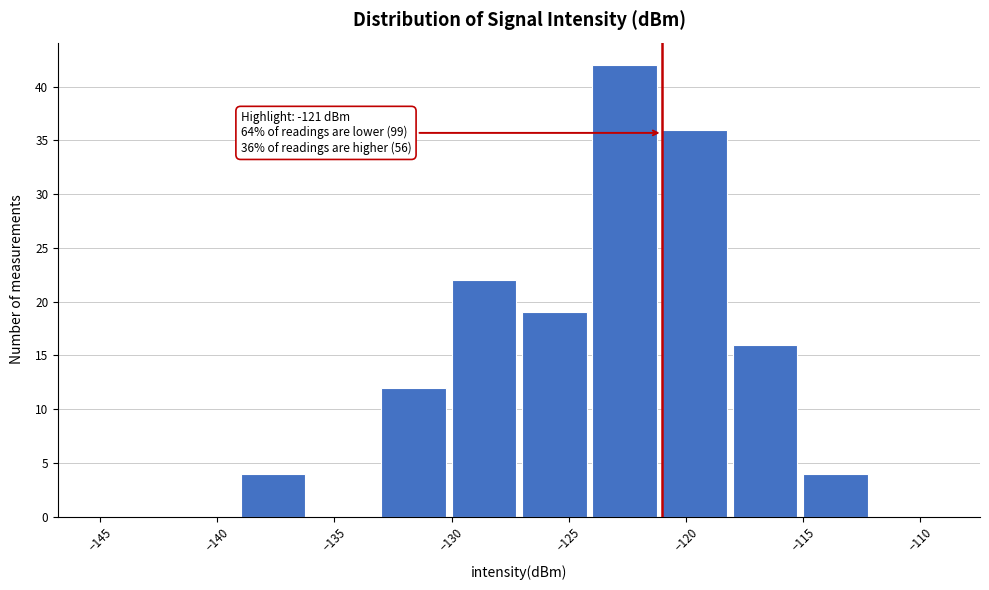

Over which range of the x-axis is the bar tallest?

-124 to -121